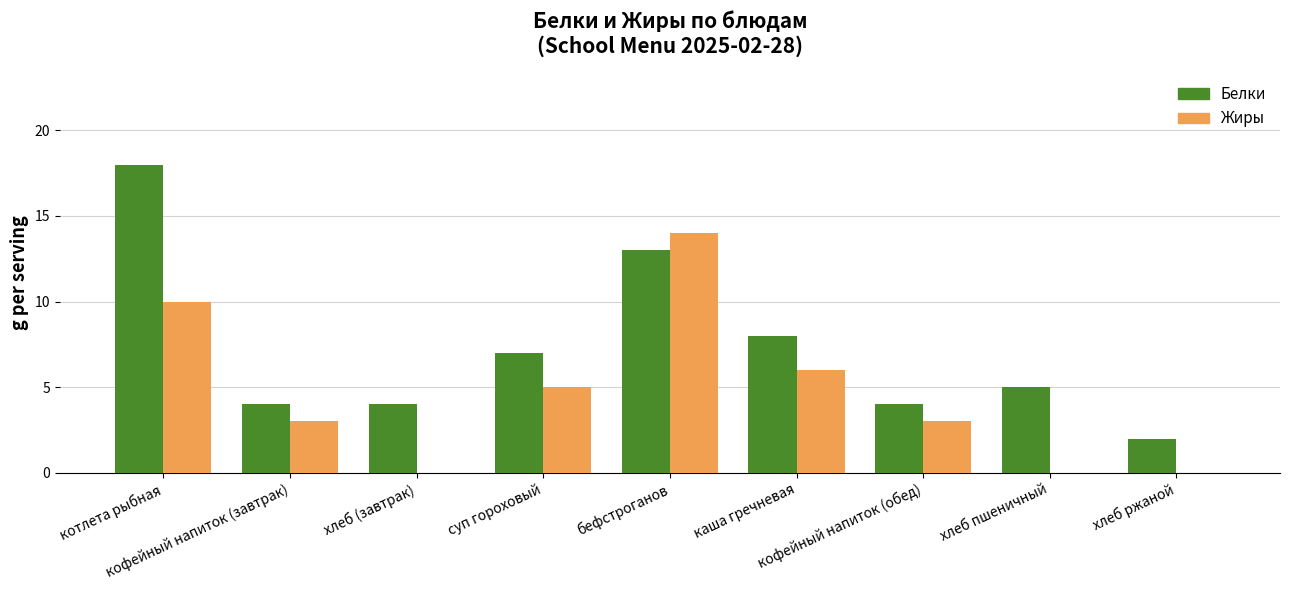

Are the bars grouped side by side (vs. stacked)?

Yes